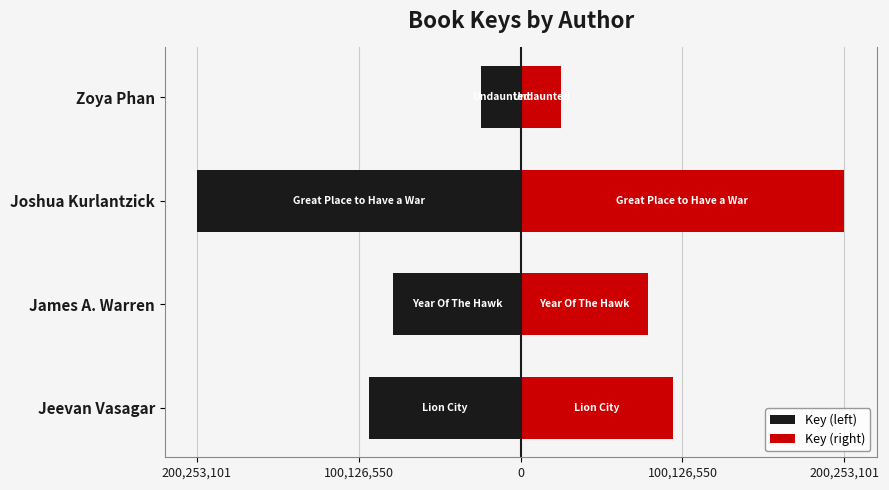

Reading left to right, extract all data points from this chart.

Key (left): 200,253,101=-94041831.5	100,126,550=-78797251.0	0=-200253101.5	100,126,550=-24736226.5
Key (right): 200,253,101=94041831.5	100,126,550=78797251.0	0=200253101.5	100,126,550=24736226.5